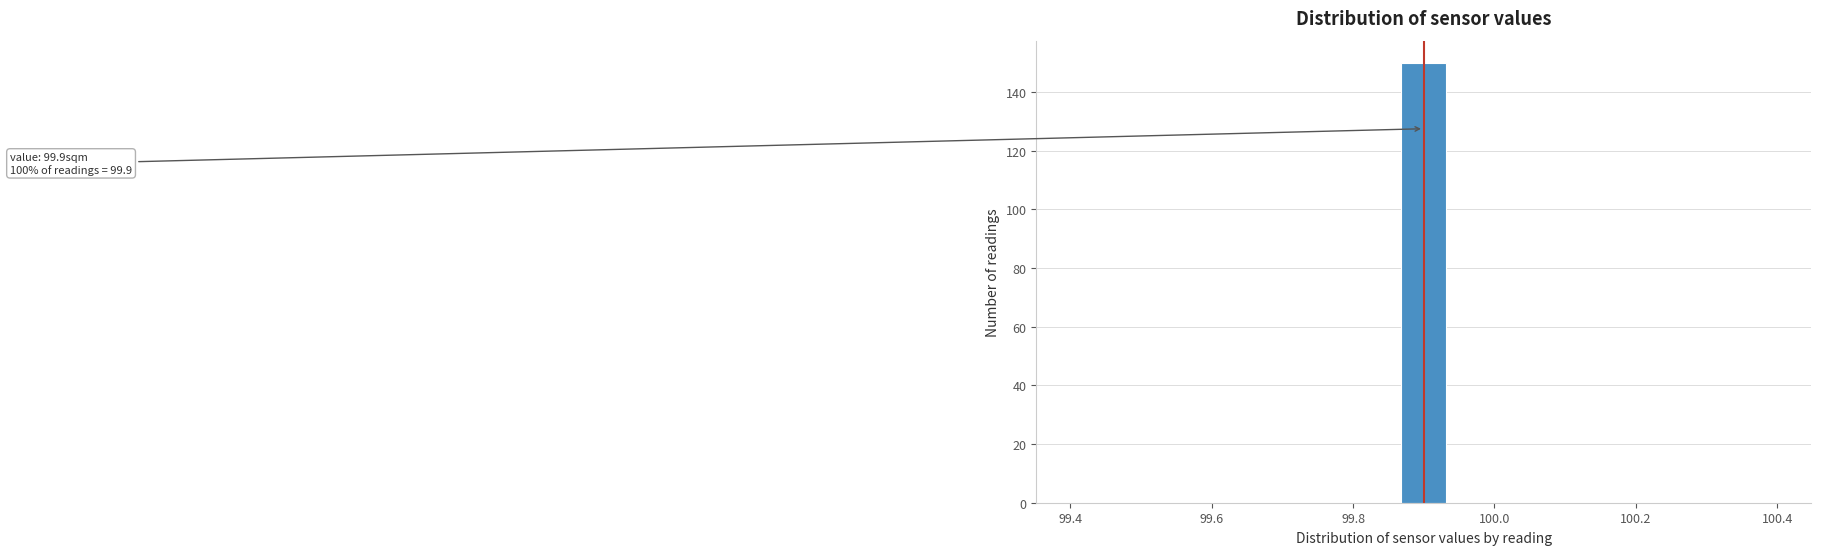

Around what value on the x-axis is the tallest bar? Give the approximate position of its centre, as read against the axis.

99.90